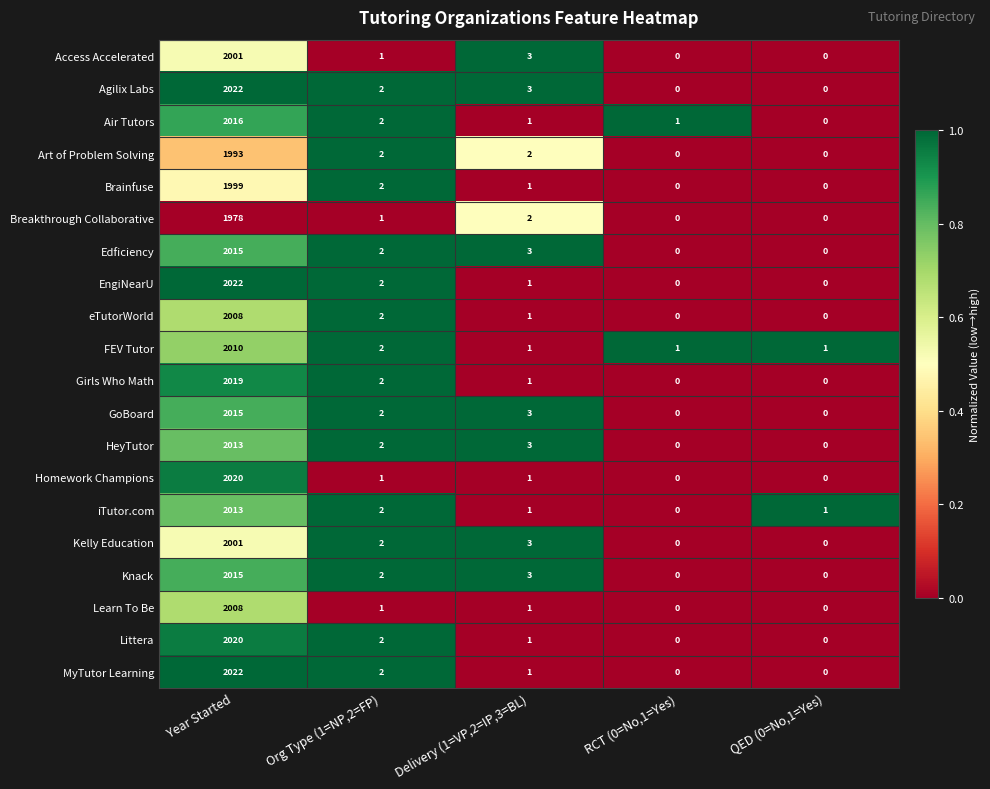

Count the number of data series in this chart.

20